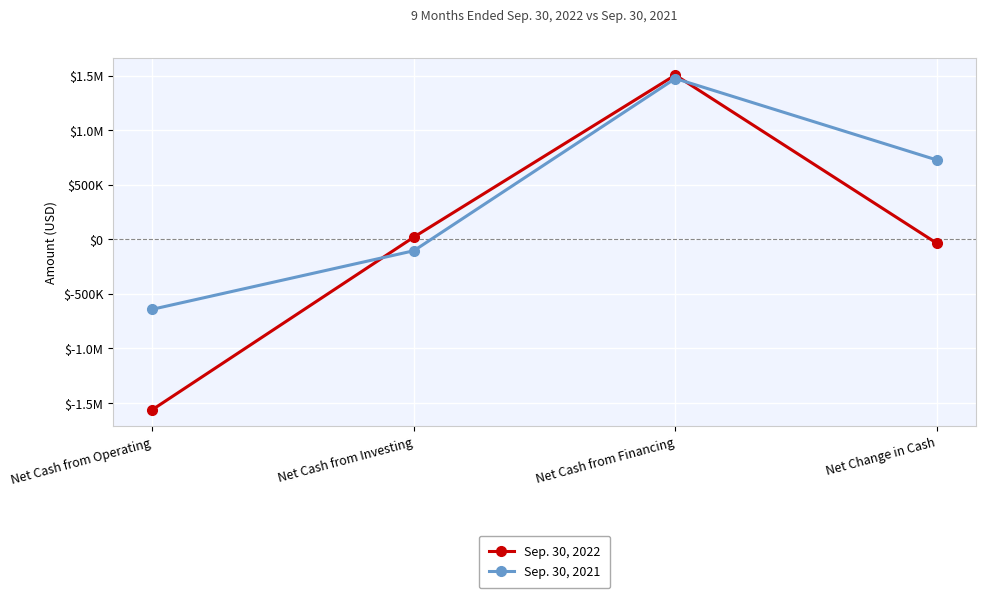

Rank the series by their maximum value, from lowest to highest.

Sep. 30, 2021, Sep. 30, 2022